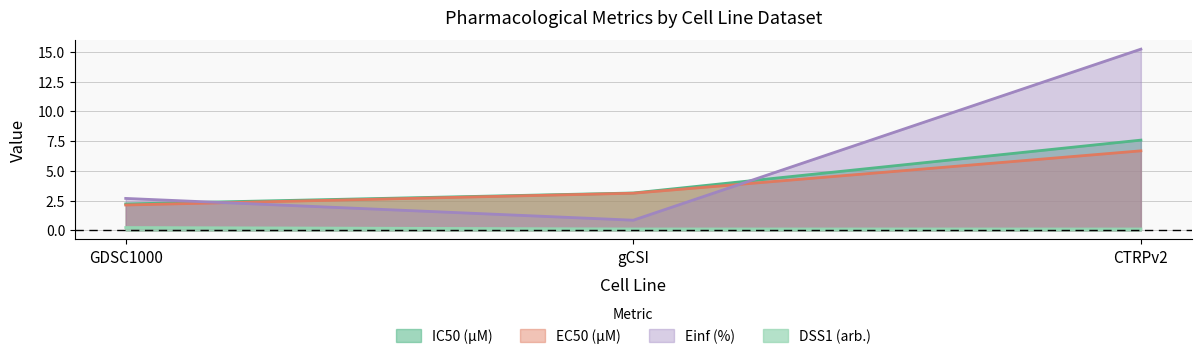

What is the difference between the IC50 (µM) values at GDSC1000 and CTRPv2?

5.4